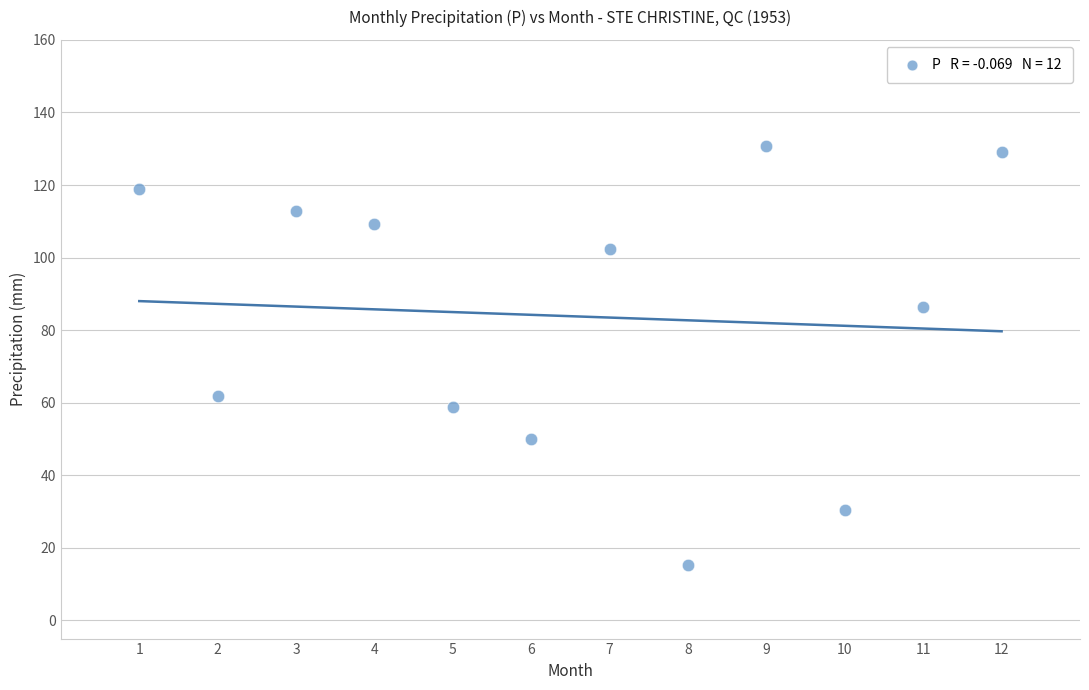

What is the range of Y values (max minus min)?

115.5